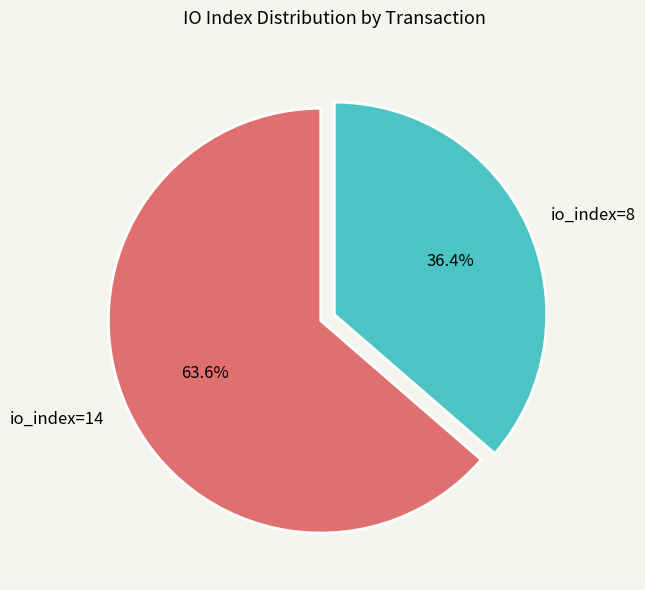

What is the largest slice in the pie chart?

io_index=14